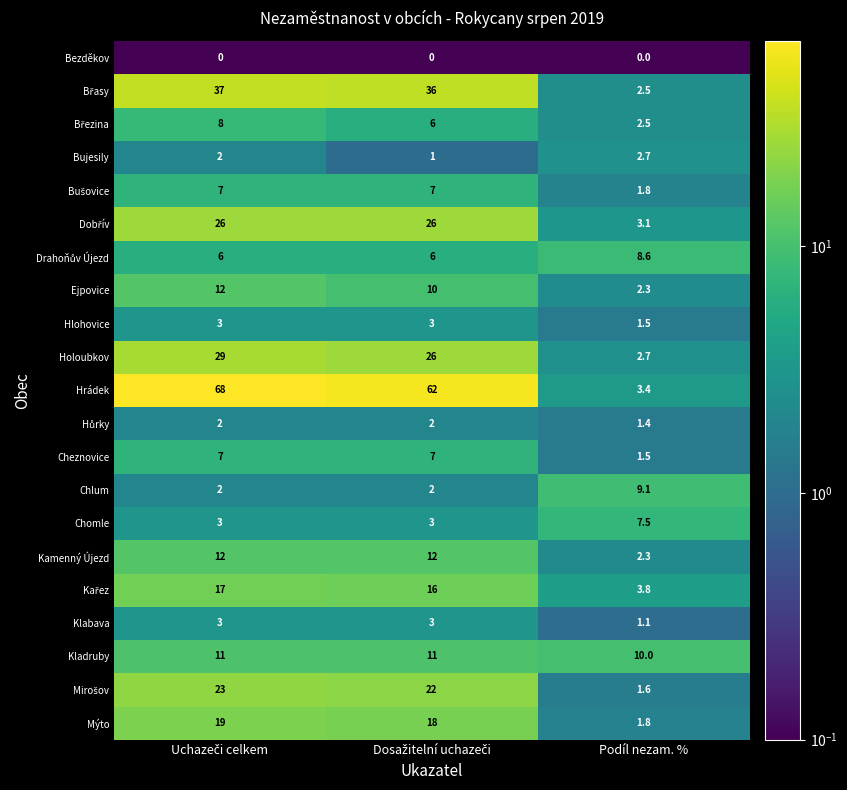

The Chomle series shows 7.5 at Podíl nezam. %. True or false?

True